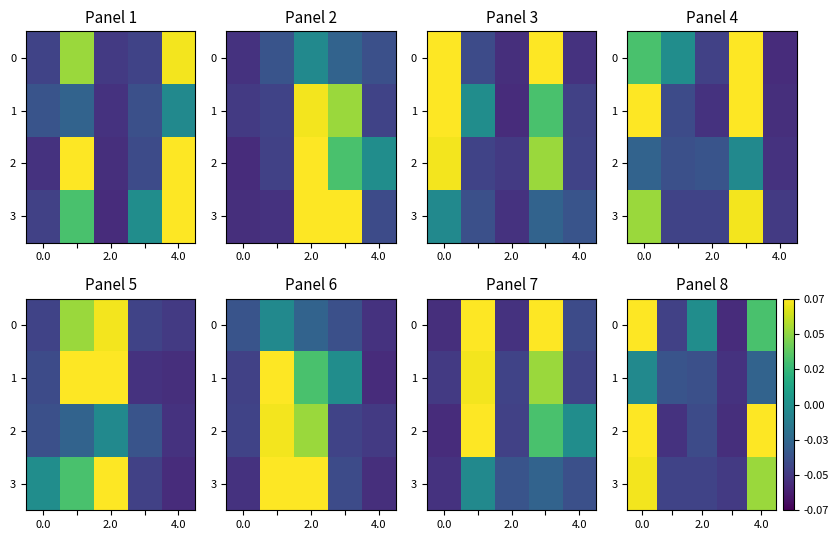

How many data points in 2 are less than 0?

3